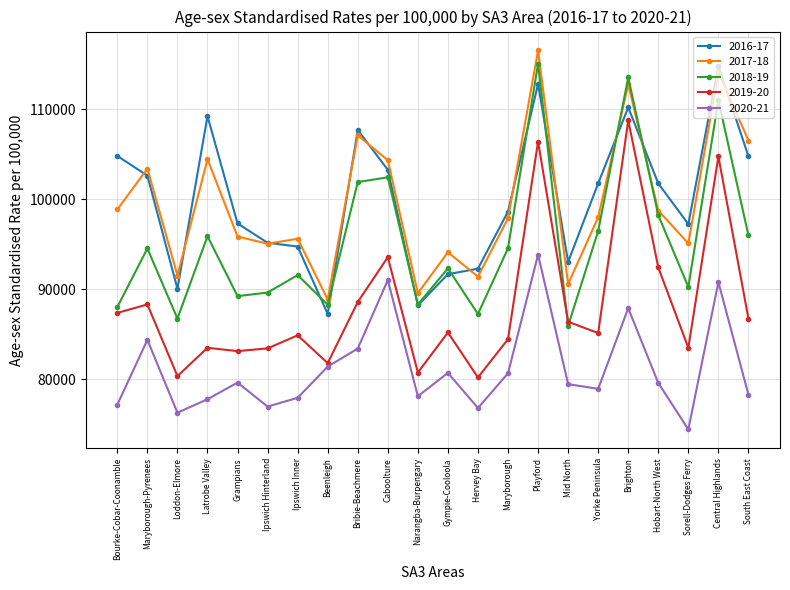

What position from the left is Yorke Peninsula?

17